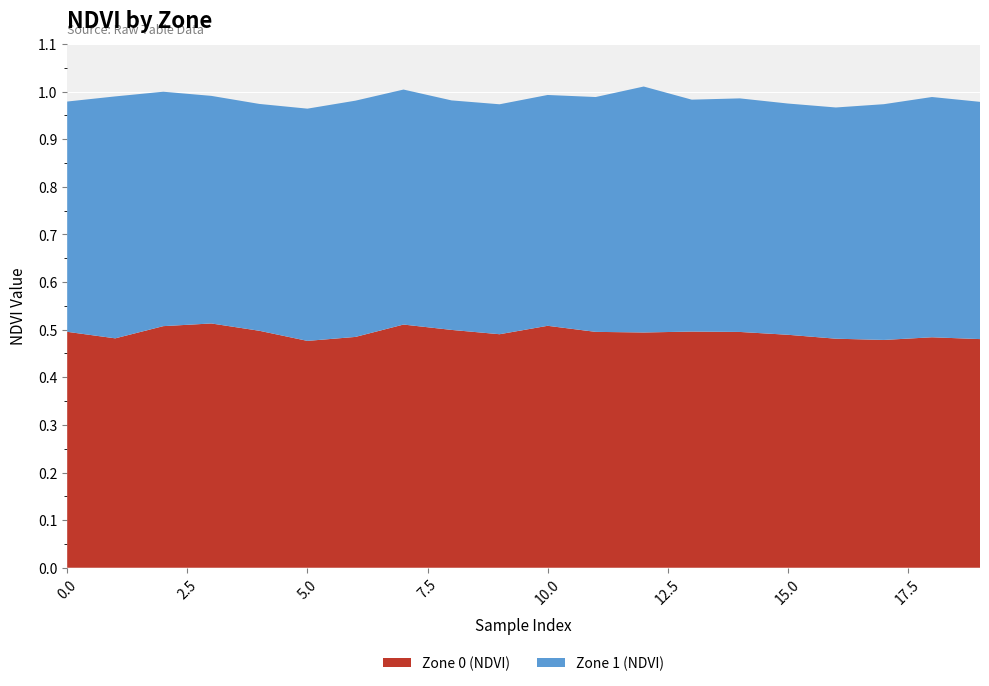

Reading left to right, what are all the values shown in this chart?

Zone 0 (NDVI): 0.5	0.5	0.5	0.5	0.5	0.5	0.5	0.5	0.5	0.5	0.5	0.5	0.5	0.5	0.5	0.5	0.5	0.5	0.5	0.5
Zone 1 (NDVI): 0.5	0.5	0.5	0.5	0.5	0.5	0.5	0.5	0.5	0.5	0.5	0.5	0.5	0.5	0.5	0.5	0.5	0.5	0.5	0.5